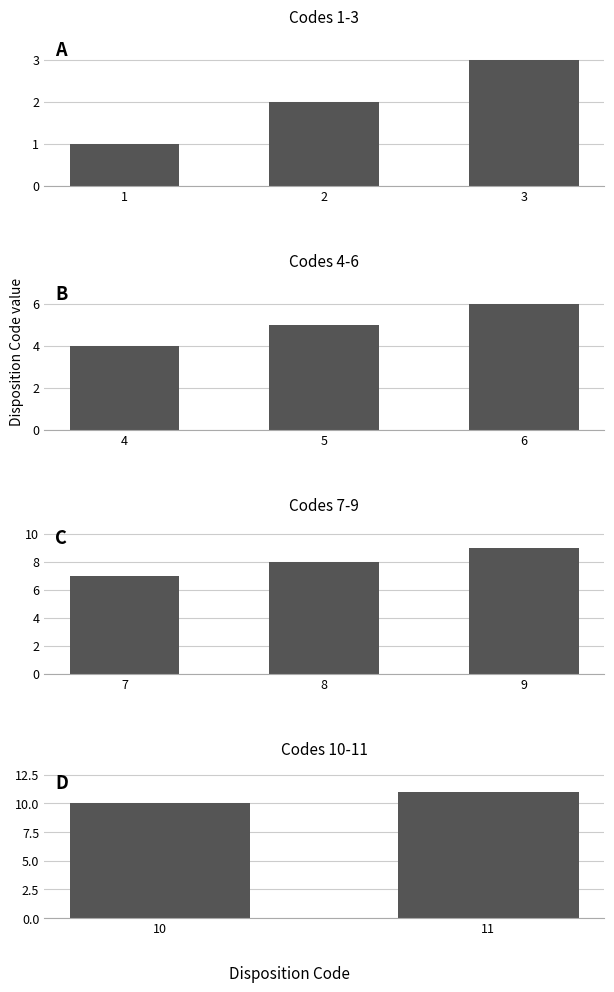

At which label is the value closest to 6?

6